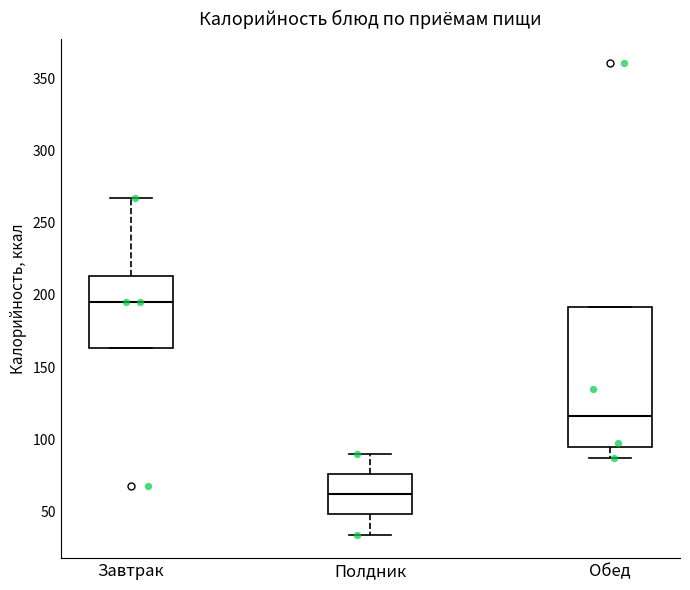

Which box's median line is the lowest?

Полдник